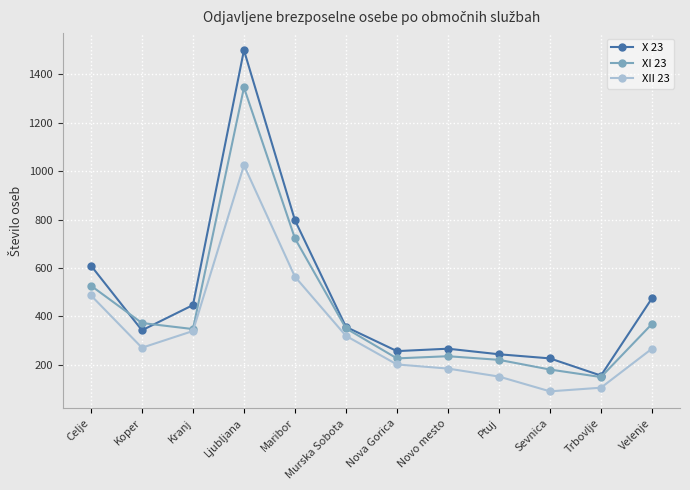

True or false: X 23 and XII 23 cross at least once.

False